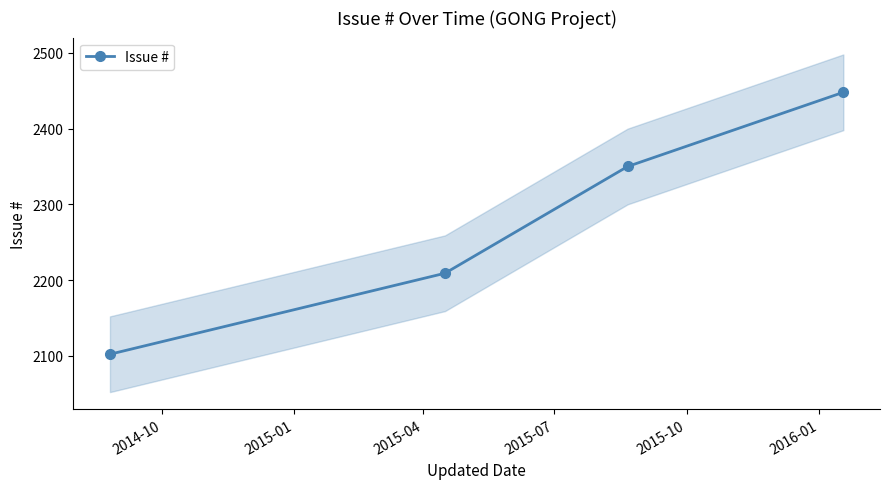

What is the sum of the values at 2015-07 and 2014-10?

4550